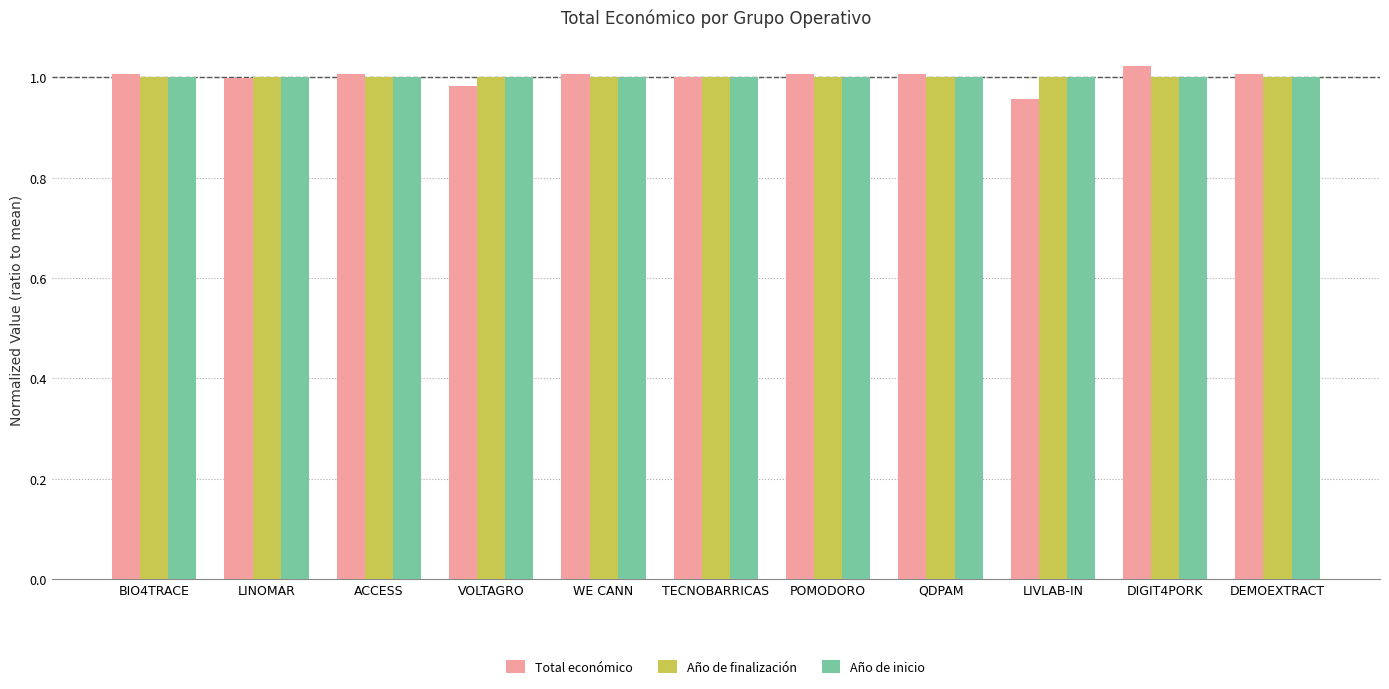

How many series are shown in this chart?

3